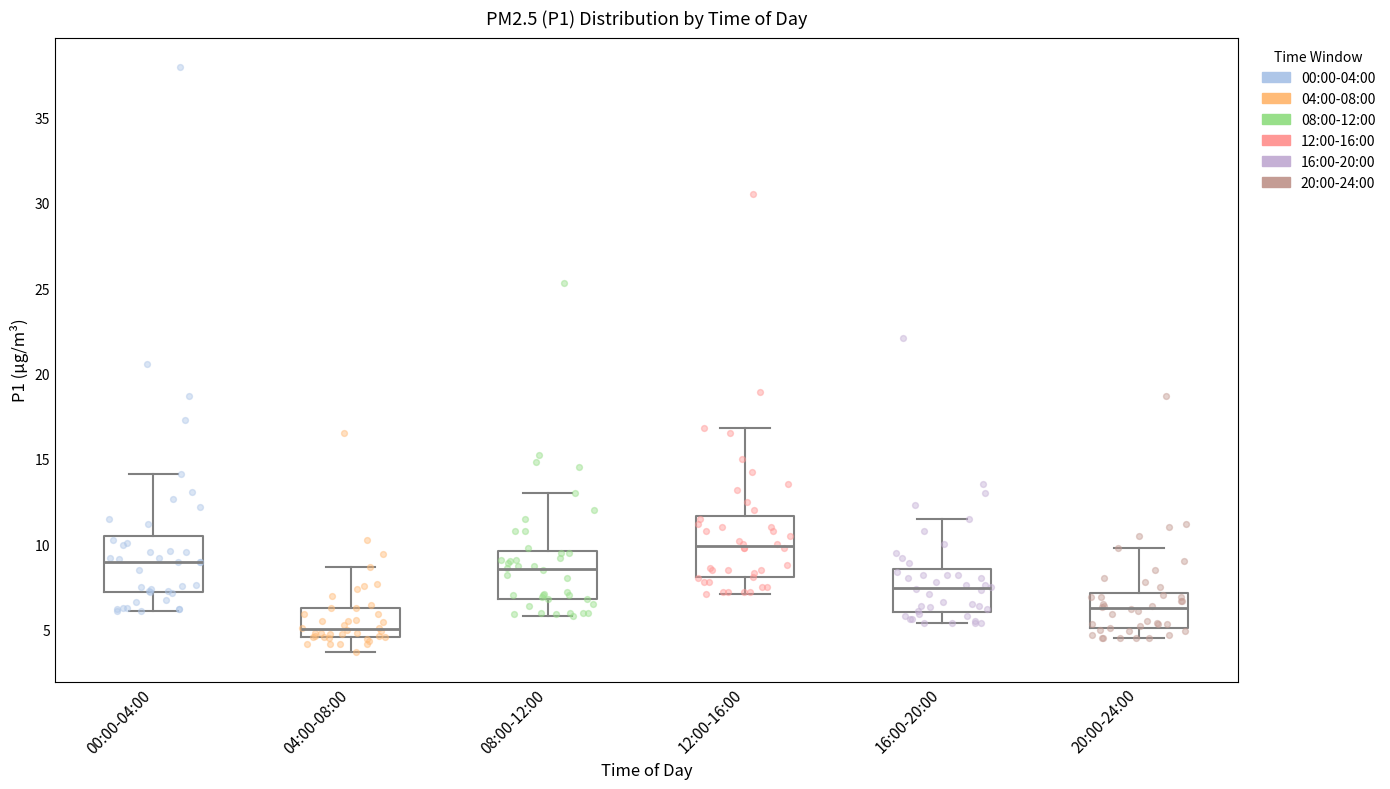

Where is the upper edge of the box for 08:00-12:00 on the y-axis? The values are not printed on the chart, so give them approximately, as read against the axis.

9.5